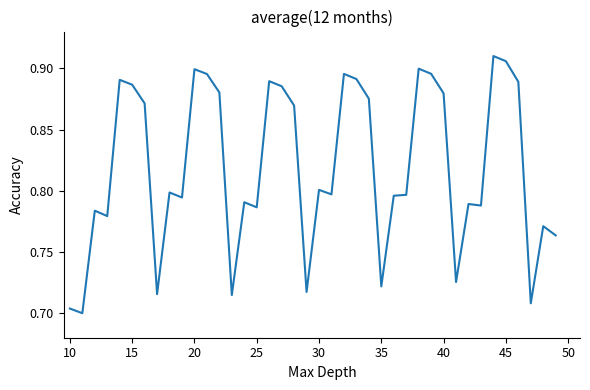

What is the value of the 3rd point from the left?

0.8